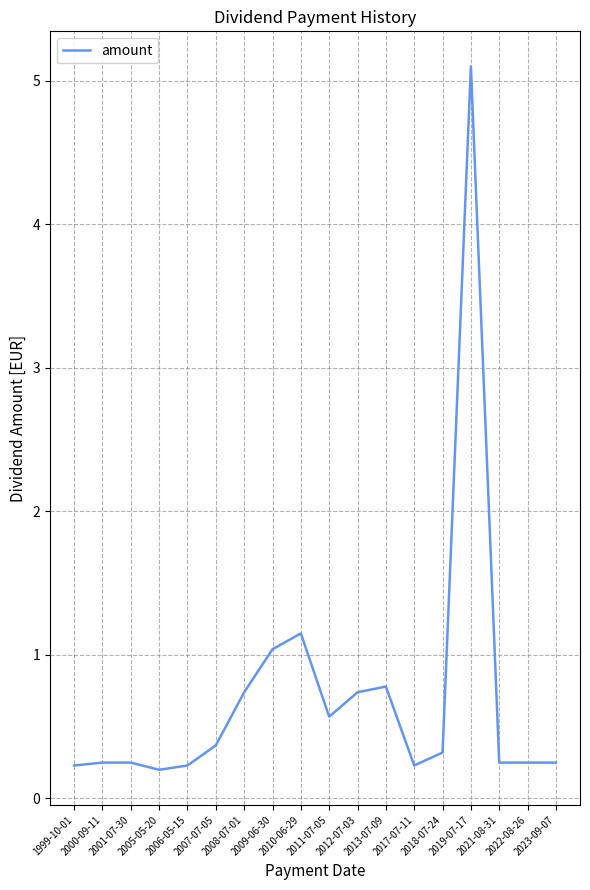

What is the greatest value displayed?

5.1